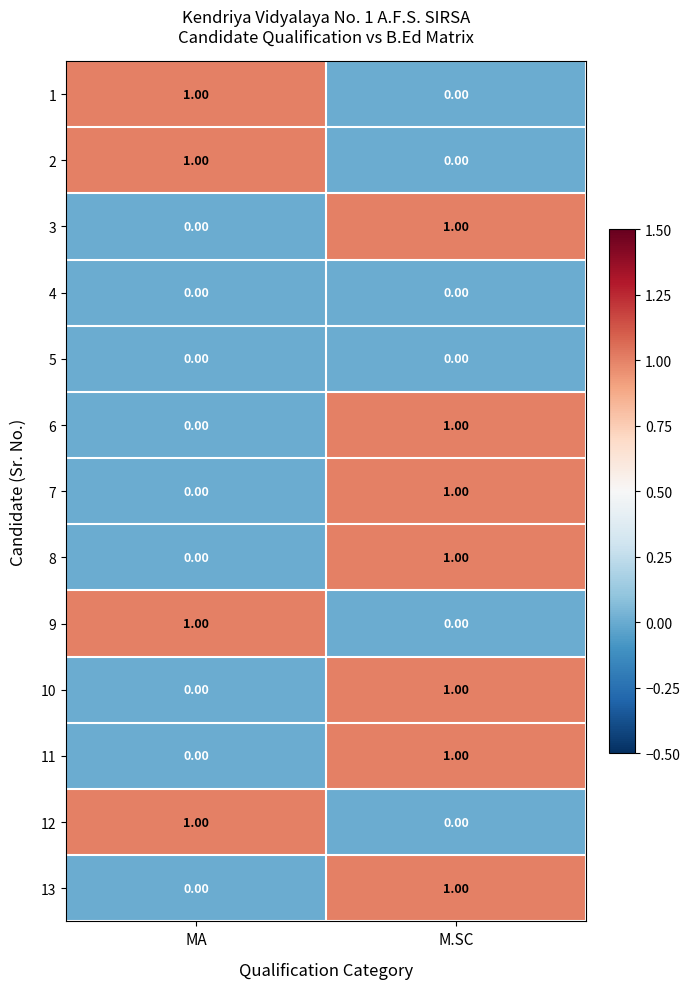

Count the number of categories in the chart.

2